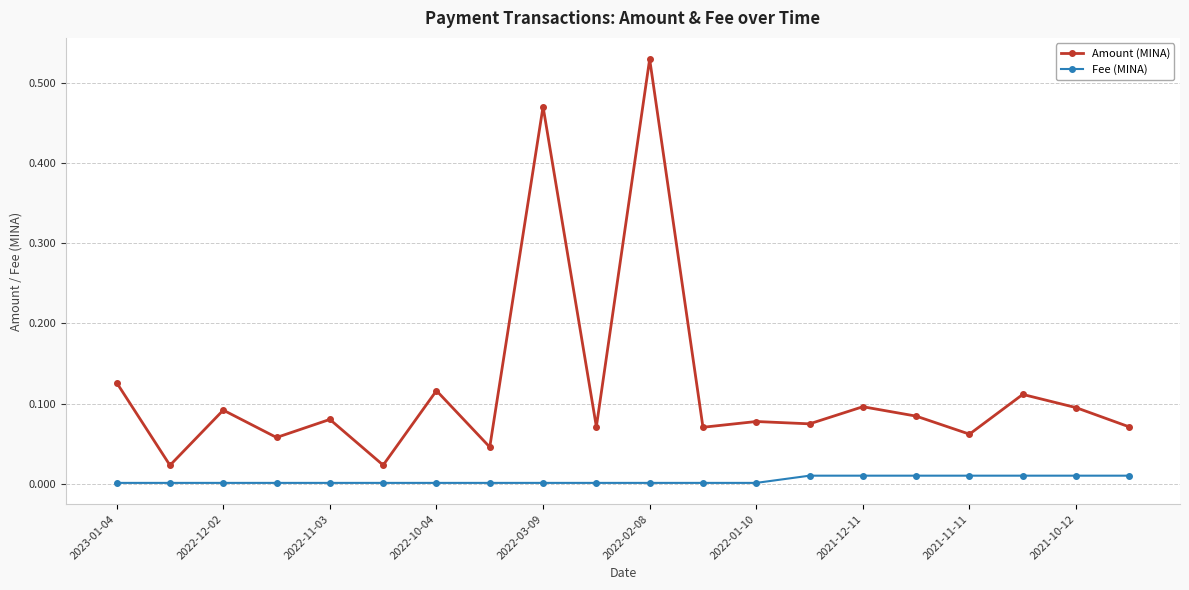

Which series has the largest total across all categories?

Amount (MINA)